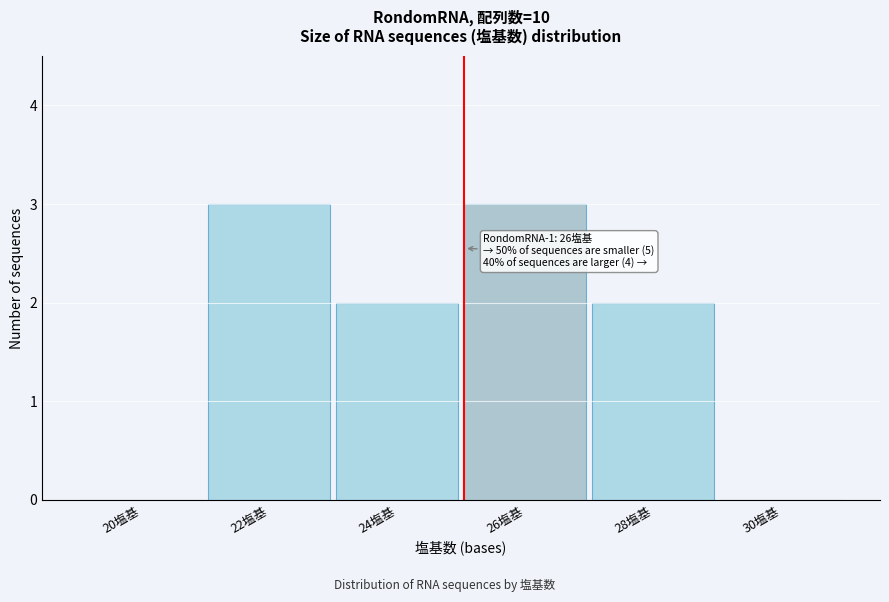

Reading left to right, transcribe all the data shown in this chart.

20塩基=0	22塩基=3	24塩基=2	26塩基=3	28塩基=2	30塩基=0